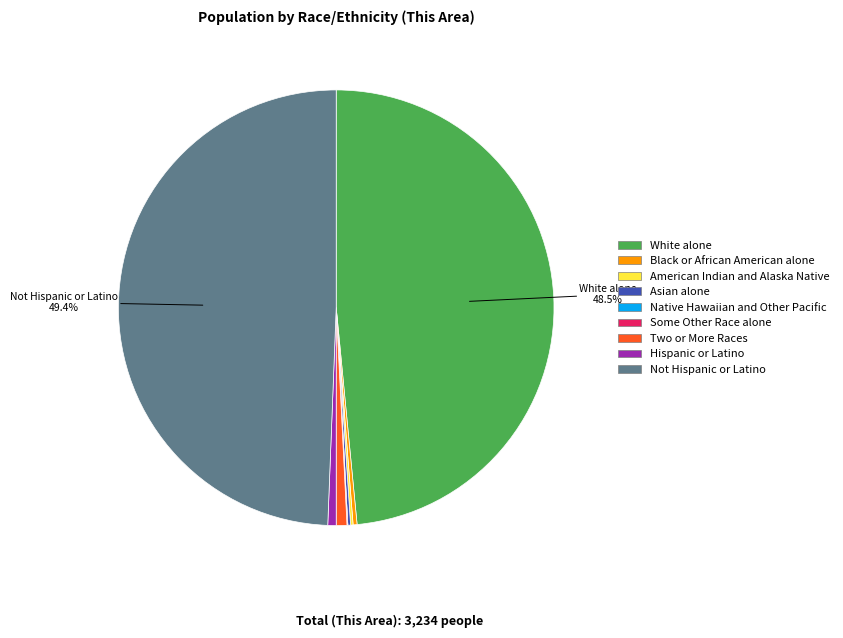

Does Black or African American alone represent more than half of the total?

No